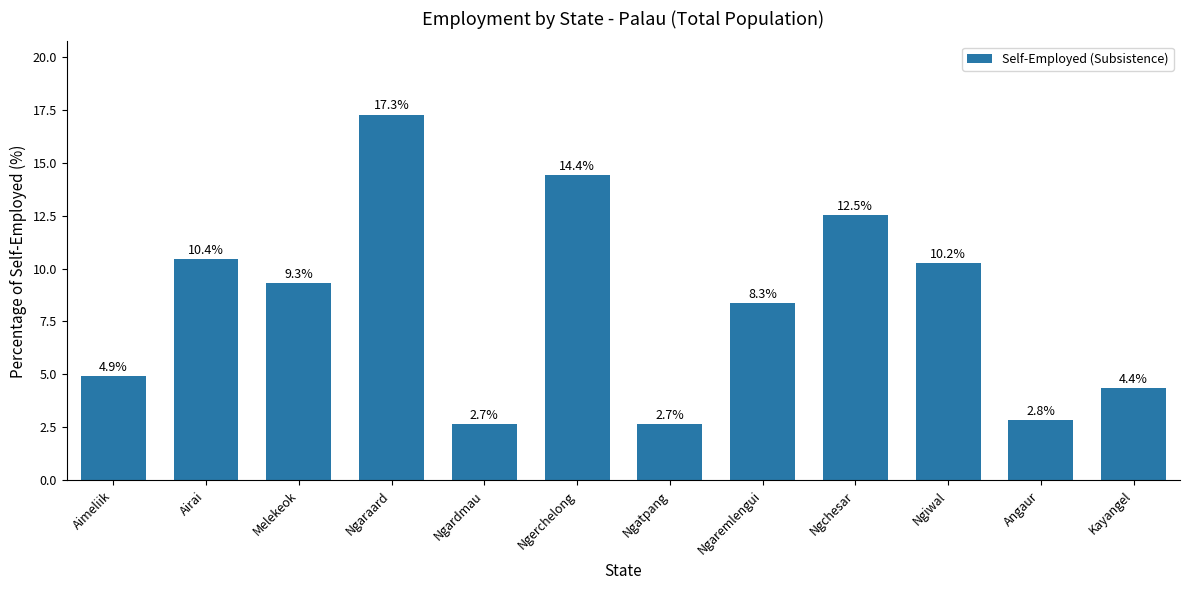

What is the difference between the maximum and minimum values?

14.6